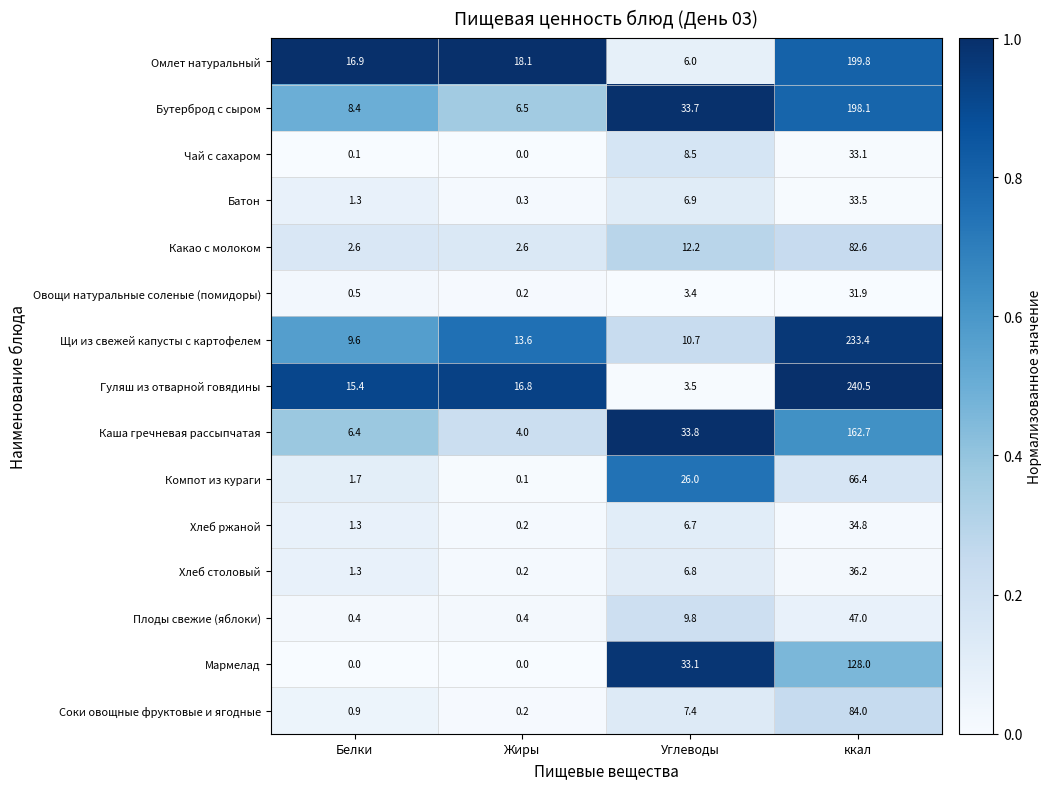

How many data points does each series have?

4